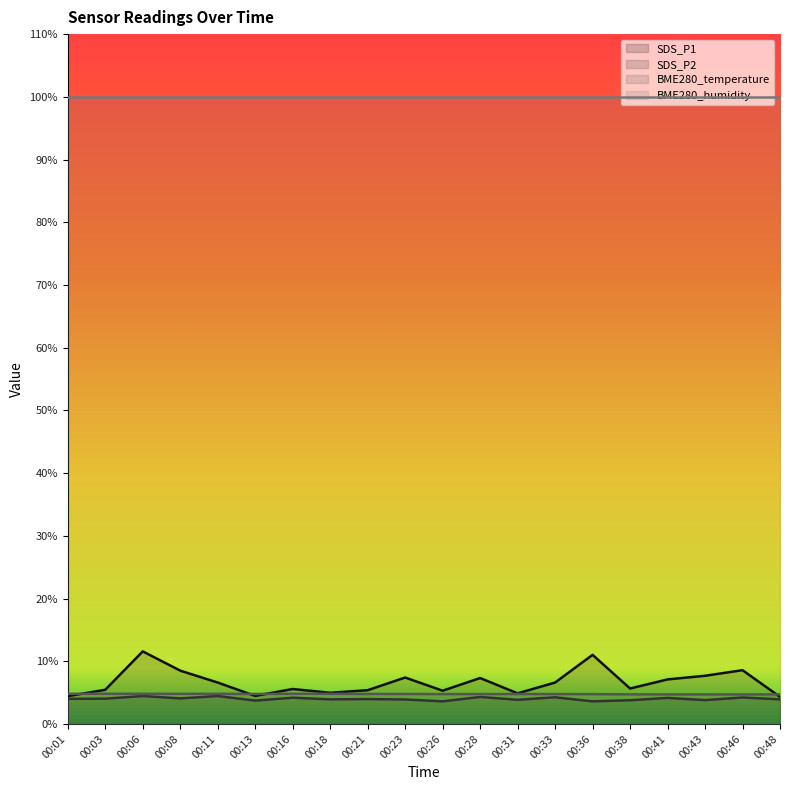

Between which two adjacent categories do SDS_P1 and BME280_temperature first intersect?

00:01 and 00:03